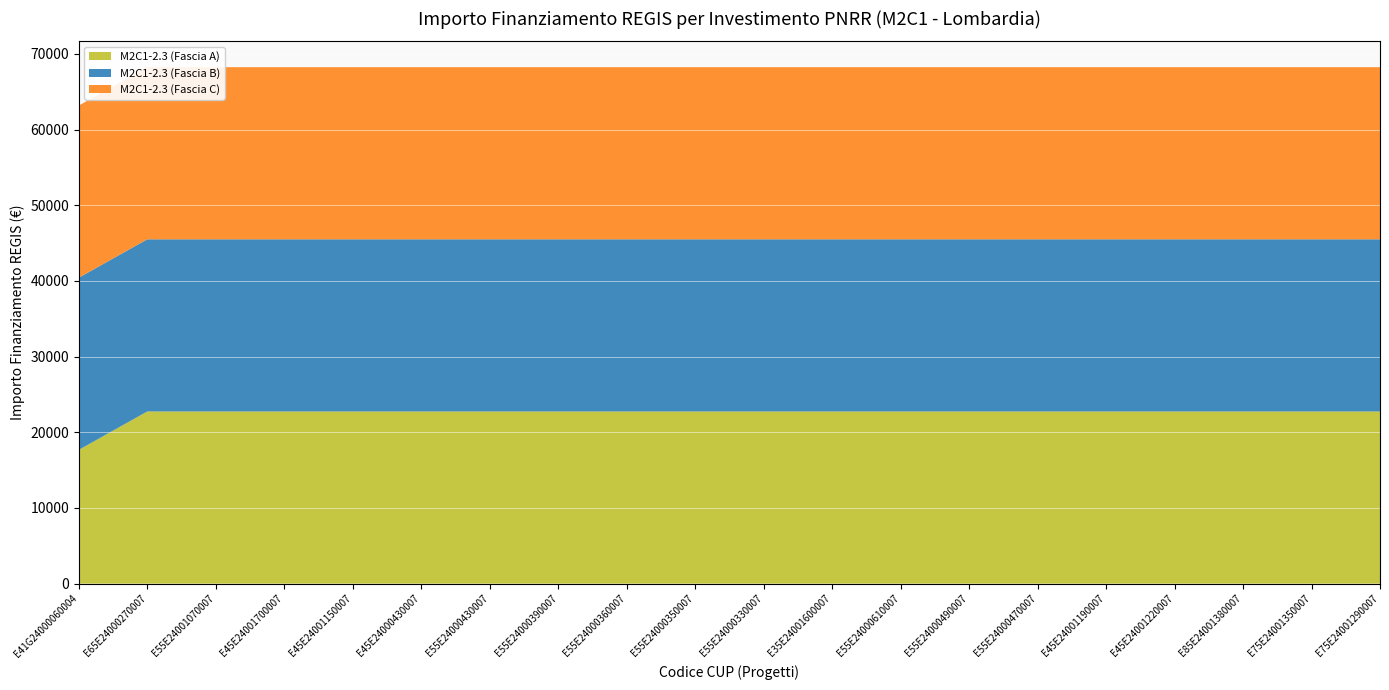

Reading left to right, transcribe all the data shown in this chart.

M2C1-2.3 (Fascia A): E41G24000060004=17674.8	E65E24000270007=22750.0	E55E24001070007=22750.0	E45E24001700007=22750.0	E45E24001150007=22750.0	E45E24000430007=22750.0	E55E24000430007=22750.0	E55E24000390007=22750.0	E55E24000360007=22750.0	E55E24000350007=22750.0	E55E24000330007=22750.0	E35E24001600007=22750.0	E55E24000610007=22750.0	E55E24000490007=22750.0	E55E24000470007=22750.0	E45E24001190007=22750.0	E45E24001220007=22750.0	E85E24001380007=22750.0	E75E24001350007=22750.0	E75E24001290007=22750.0
M2C1-2.3 (Fascia B): E41G24000060004=22750.0	E65E24000270007=22750.0	E55E24001070007=22750.0	E45E24001700007=22750.0	E45E24001150007=22750.0	E45E24000430007=22750.0	E55E24000430007=22750.0	E55E24000390007=22750.0	E55E24000360007=22750.0	E55E24000350007=22750.0	E55E24000330007=22750.0	E35E24001600007=22750.0	E55E24000610007=22750.0	E55E24000490007=22750.0	E55E24000470007=22750.0	E45E24001190007=22750.0	E45E24001220007=22750.0	E85E24001380007=22750.0	E75E24001350007=22750.0	E75E24001290007=22750.0
M2C1-2.3 (Fascia C): E41G24000060004=22750.0	E65E24000270007=22750.0	E55E24001070007=22750.0	E45E24001700007=22750.0	E45E24001150007=22750.0	E45E24000430007=22750.0	E55E24000430007=22750.0	E55E24000390007=22750.0	E55E24000360007=22750.0	E55E24000350007=22750.0	E55E24000330007=22750.0	E35E24001600007=22750.0	E55E24000610007=22750.0	E55E24000490007=22750.0	E55E24000470007=22750.0	E45E24001190007=22750.0	E45E24001220007=22750.0	E85E24001380007=22750.0	E75E24001350007=22750.0	E75E24001290007=22750.0